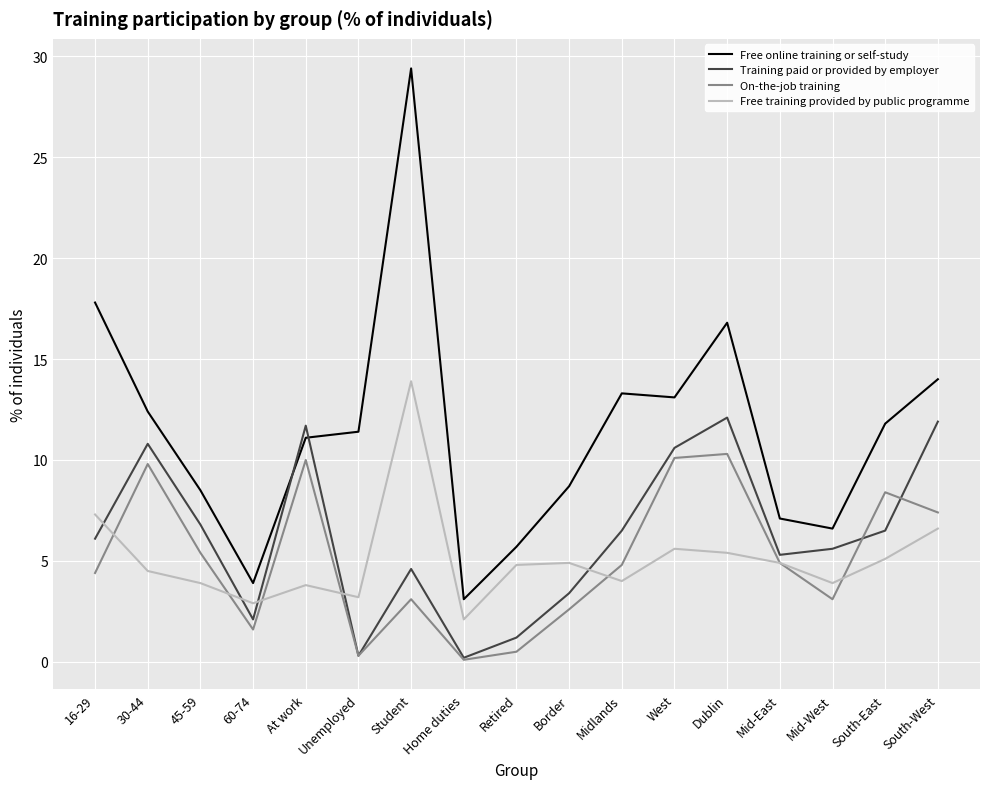

What is the highest value of the Training paid or provided by employer series?

12.1